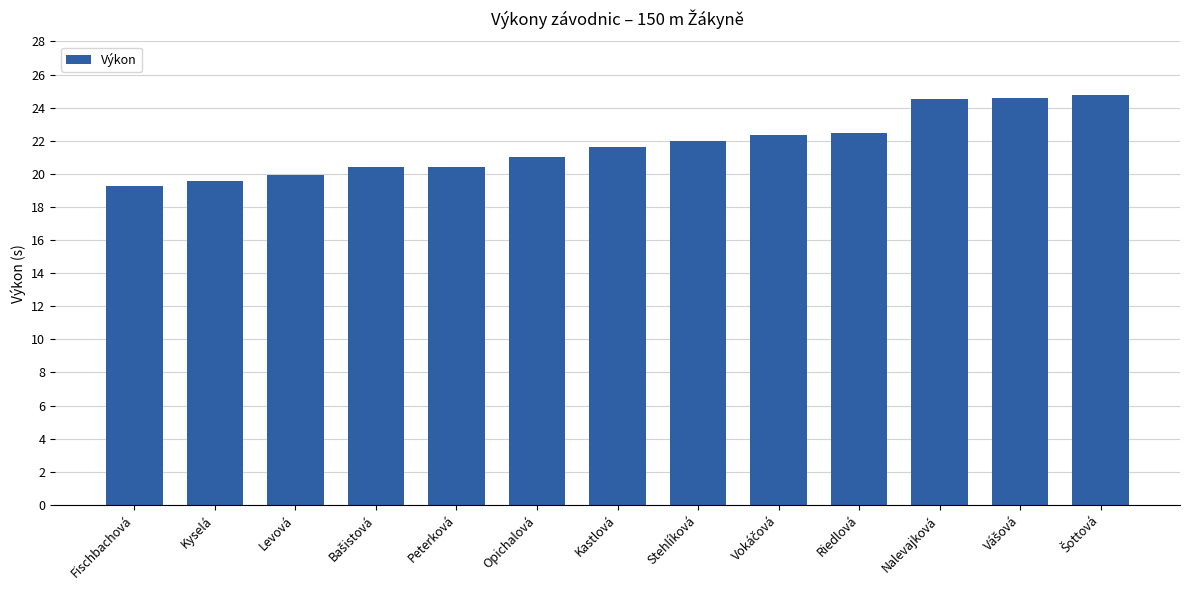

What is the maximum value shown in the chart?

24.8